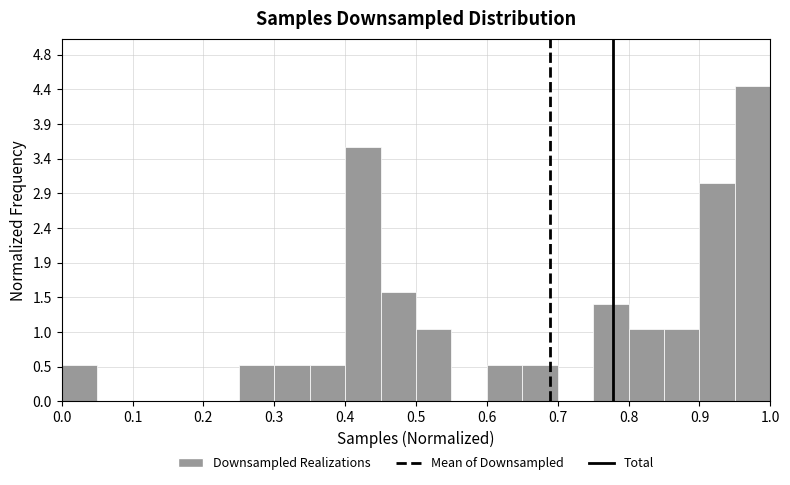

Reading left to right, transcribe this chart: for each bar, give the range it covers on the x-axis and its height. The values are not printed on the chart, so give them approximately, as read against the axis.

0.00 to 0.05: 0.50
0.05 to 0.10: 0
0.10 to 0.15: 0
0.15 to 0.20: 0
0.20 to 0.25: 0
0.25 to 0.30: 0.50
0.30 to 0.35: 0.50
0.35 to 0.40: 0.50
0.40 to 0.45: 3.55
0.45 to 0.50: 1.55
0.50 to 0.55: 1.00
0.55 to 0.60: 0
0.60 to 0.65: 0.50
0.65 to 0.70: 0.50
0.70 to 0.75: 0
0.75 to 0.80: 1.35
0.80 to 0.85: 1.00
0.85 to 0.90: 1.00
0.90 to 0.95: 3.05
0.95 to 1.00: 4.40